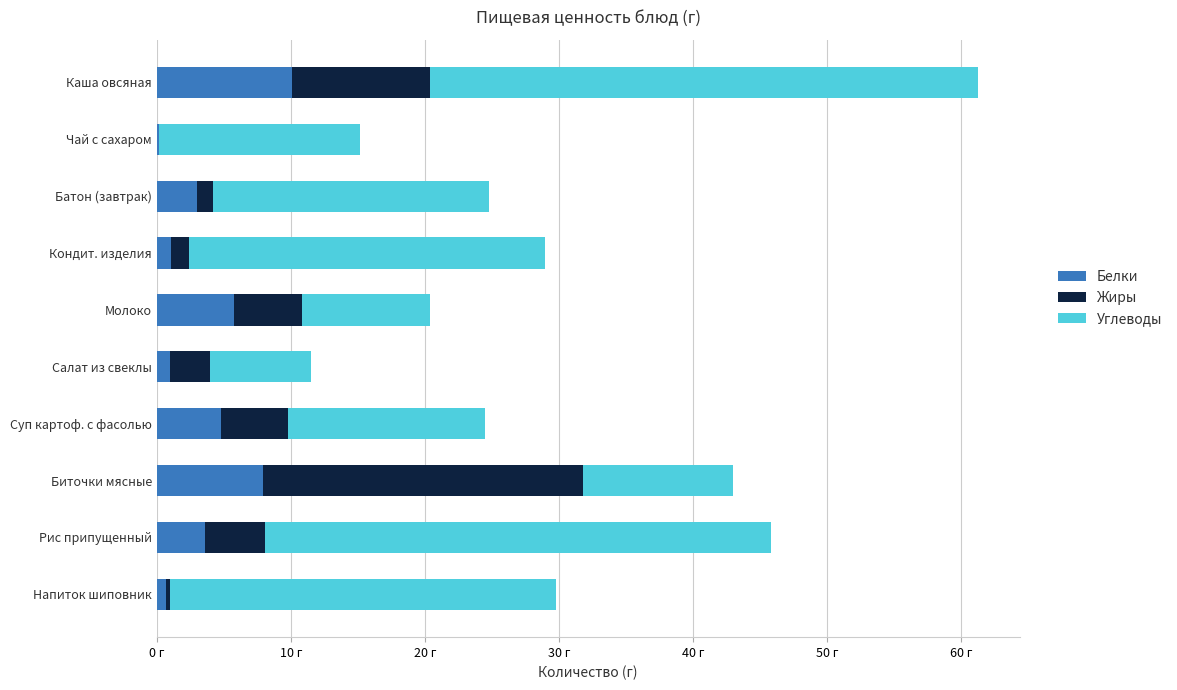

What are all the series names shown in the legend?

Белки, Жиры, Углеводы